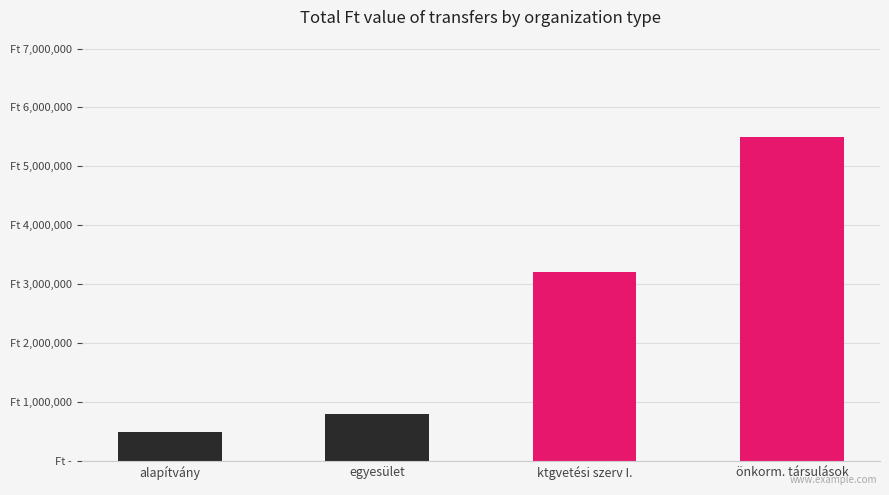

What is the label of the 1st bar from the left?

alapítvány